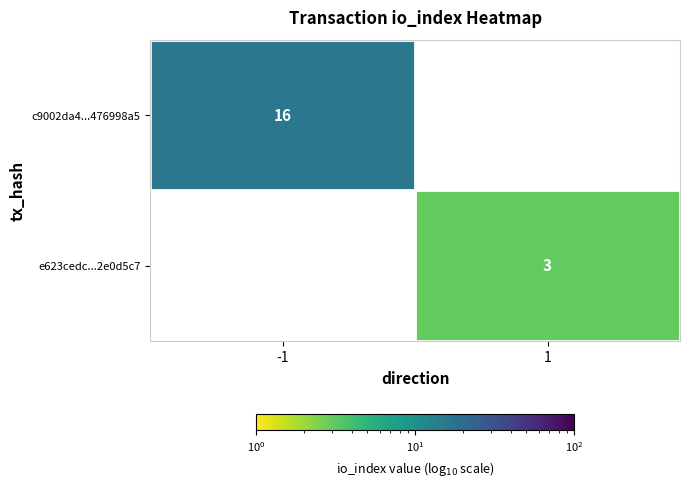

Is it true that c9002da4...476998a5 equals 28 at -1?

False